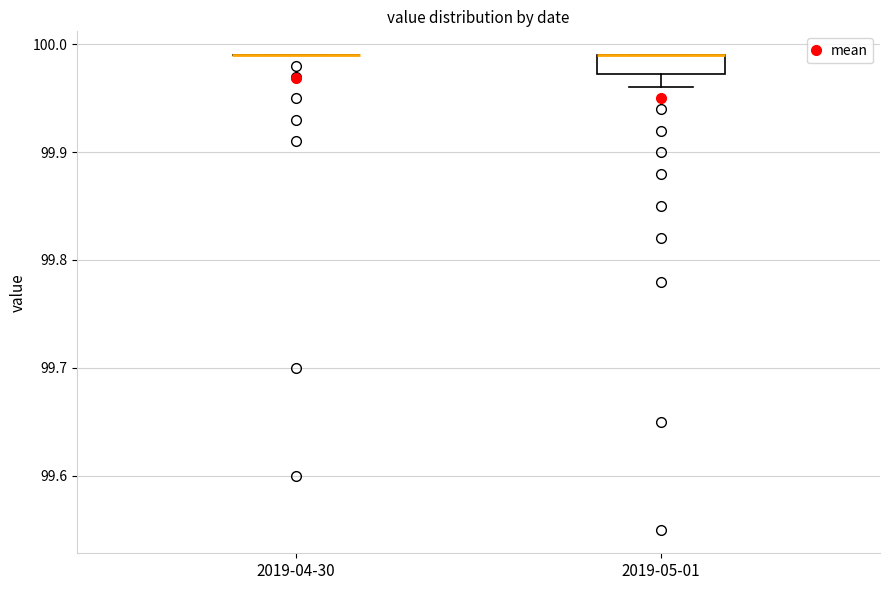

Comparing the boxes themselves (not the whiskers), which one is the tallest?

2019-05-01